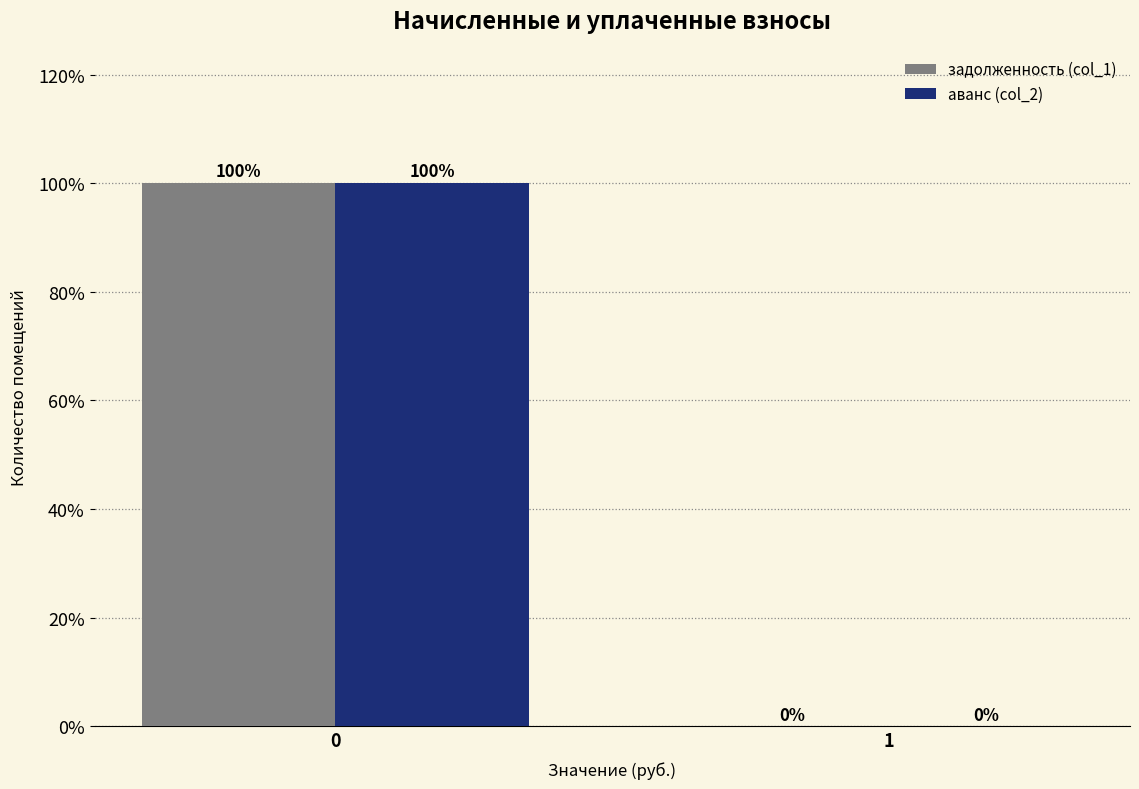

Reading right to left, what are all the values shown in this chart?

задолженность (col_1): 1=0	0=100
аванс (col_2): 1=0	0=100